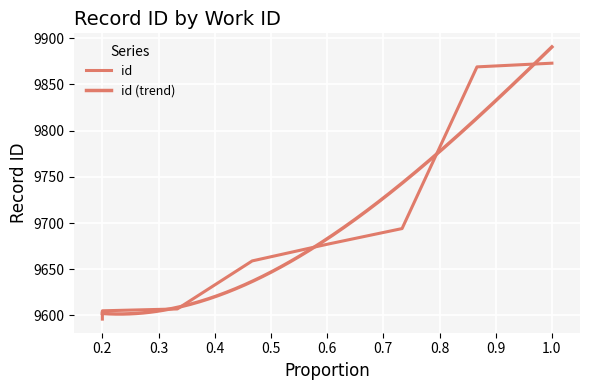

True or false: the data has more than 0 interior local peaks.

False